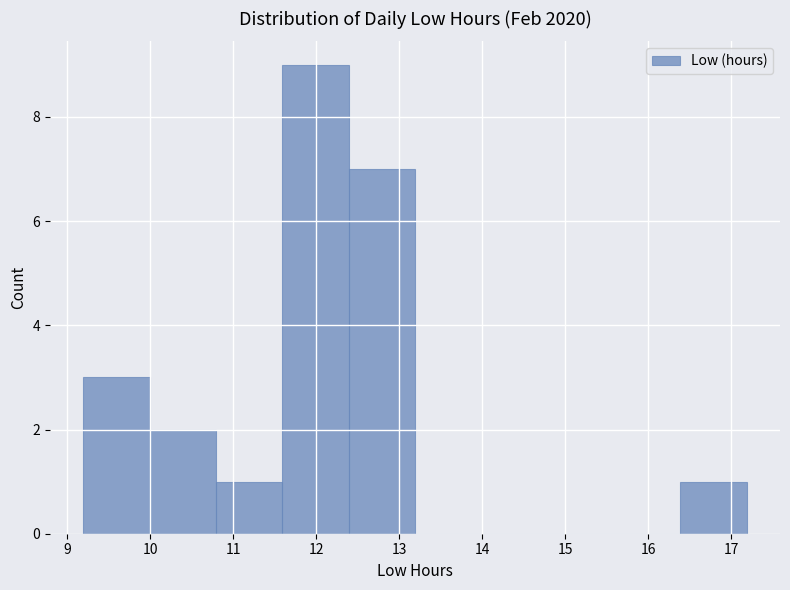

Reading left to right, transcribe this chart: for each bar, give the range it covers on the x-axis and its height. Neither the bar edges nor the heights are printed on the chart, so give them approximately, as read against the axes.

9.19 to 9.99: 3
9.99 to 10.79: 2
10.79 to 11.59: 1
11.59 to 12.39: 9
12.39 to 13.19: 7
13.19 to 13.99: 0
13.99 to 14.79: 0
14.79 to 15.59: 0
15.59 to 16.39: 0
16.39 to 17.19: 1